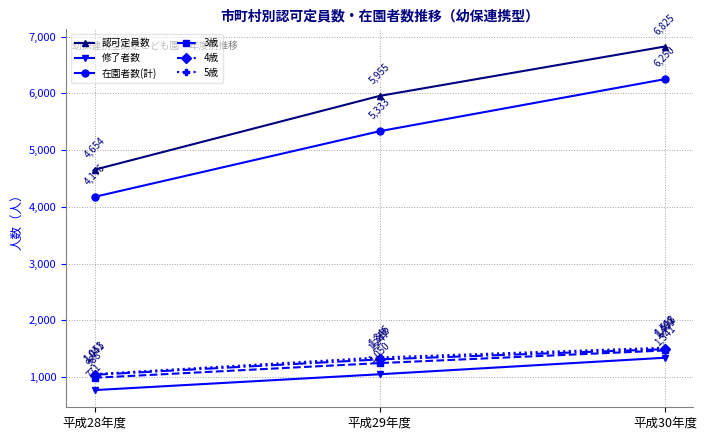

Which category has the highest value in the 3歳 series?

平成30年度